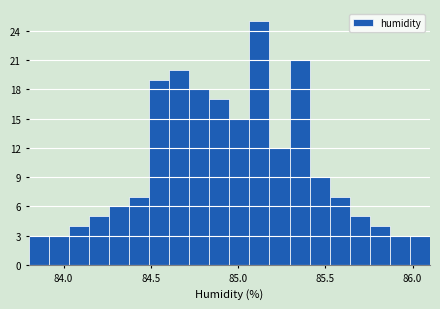

Around what value on the x-axis is the tallest bar? Give the approximate position of its centre, as read against the axis.

85.10